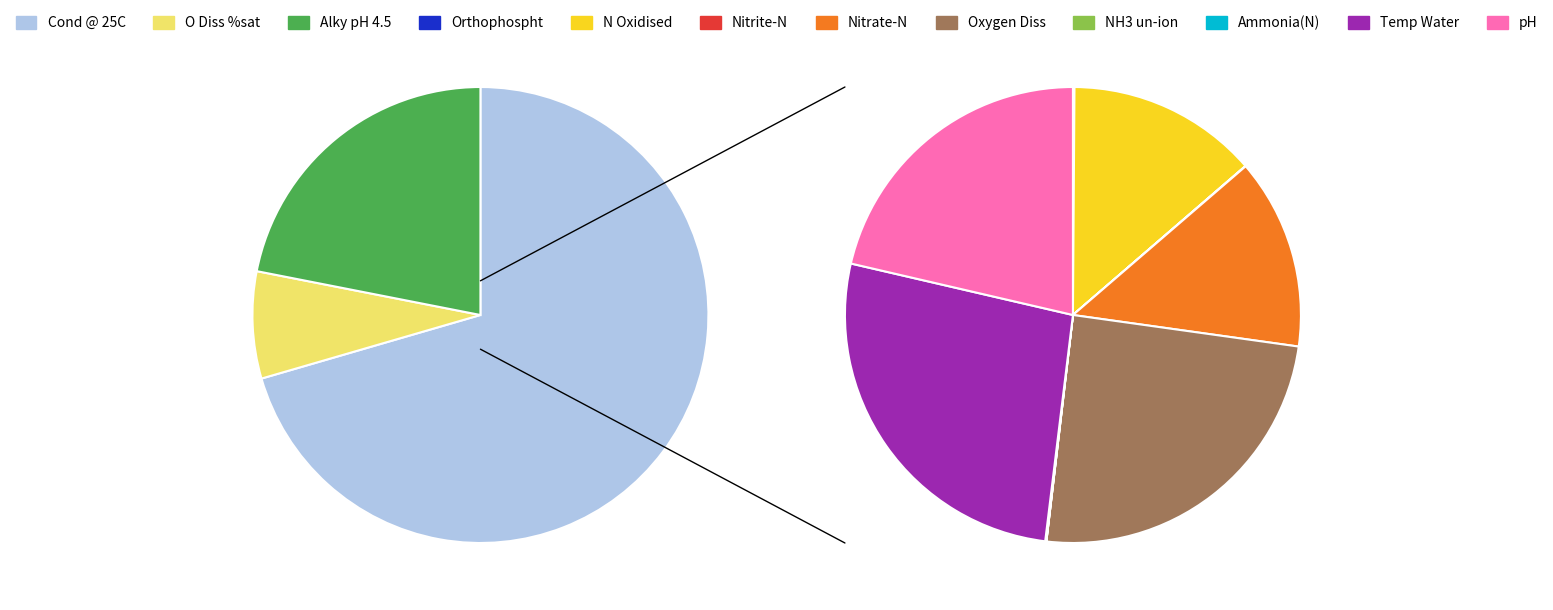

Count the number of slices in the pie.

12